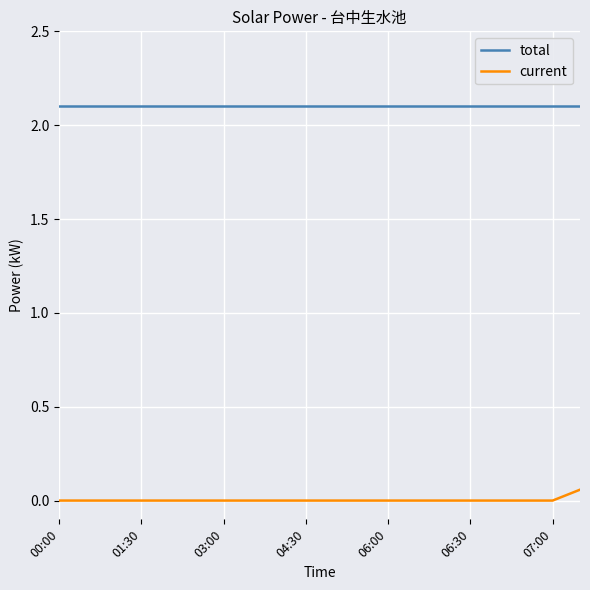

Which series has the largest total across all categories?

total